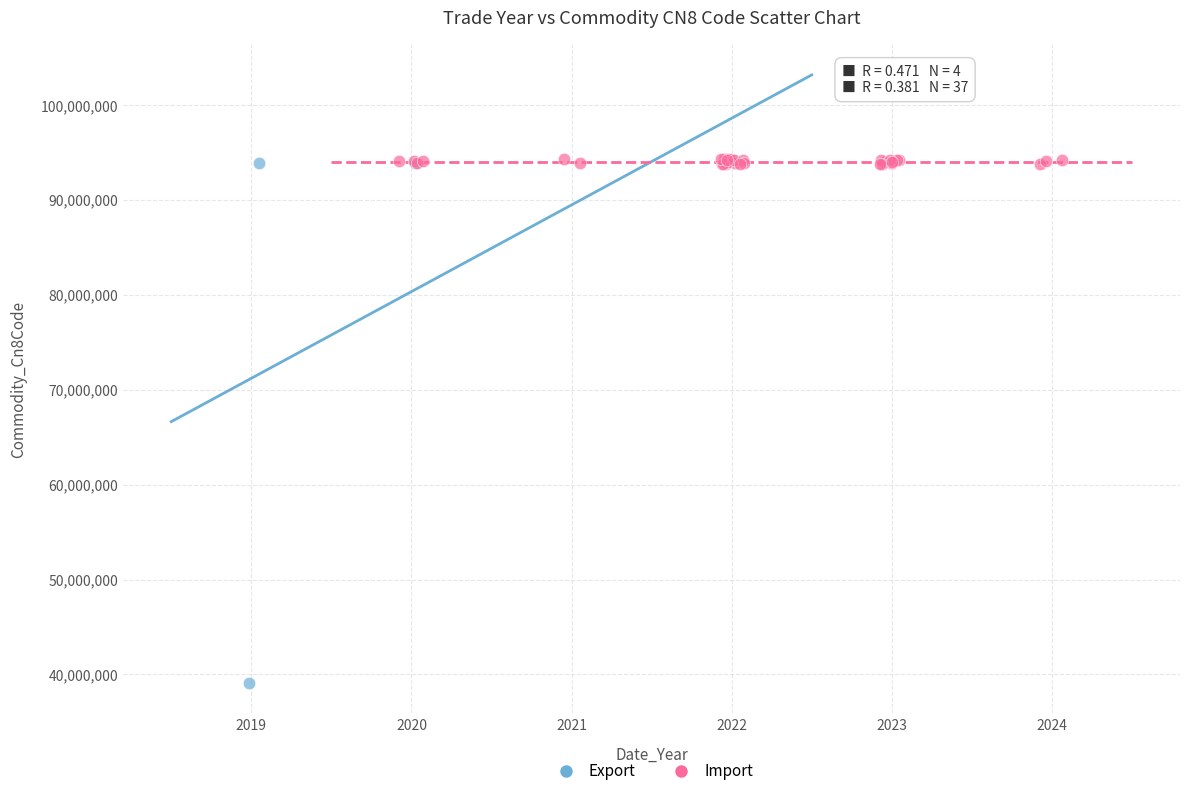

Which series has the largest Y range (max minus min)?

Export